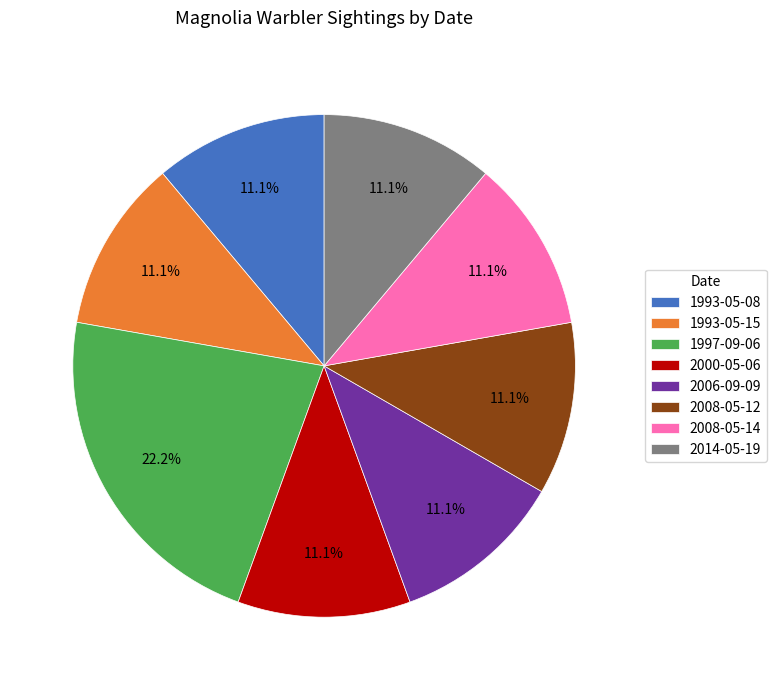

Approximately how many times larger is the value at 1993-05-15 compared to 2008-05-12?

1.0